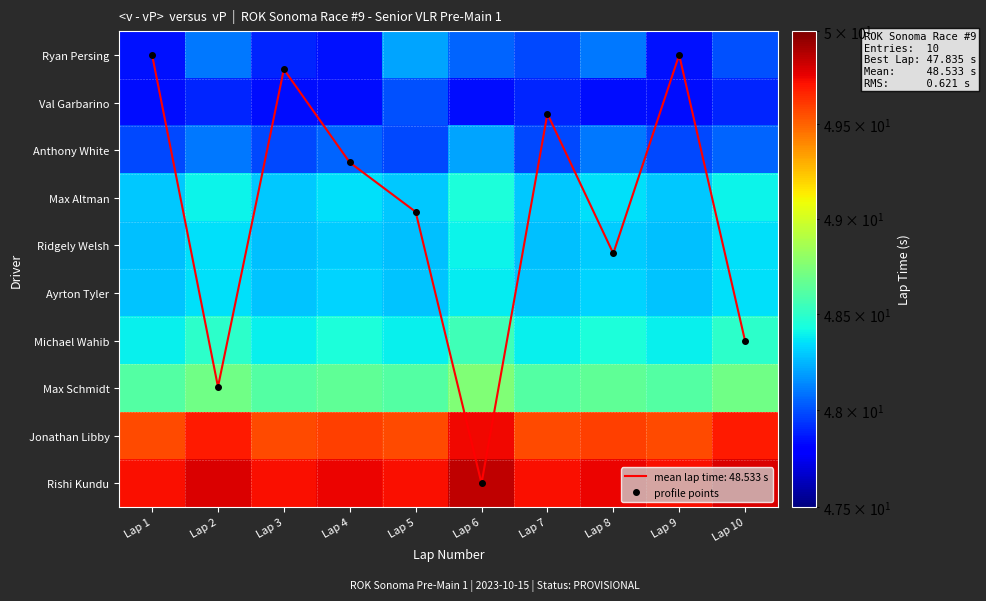

Between Lap 1 and Lap 2, which is larger?

Lap 2